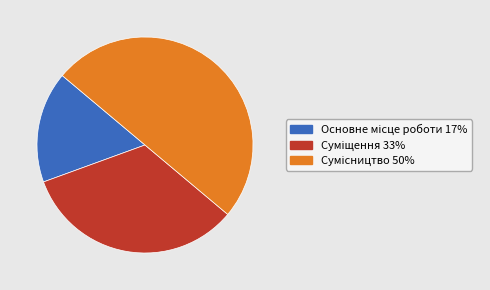

Do Сумісництво and Суміщення together represent more than half of the pie?

Yes